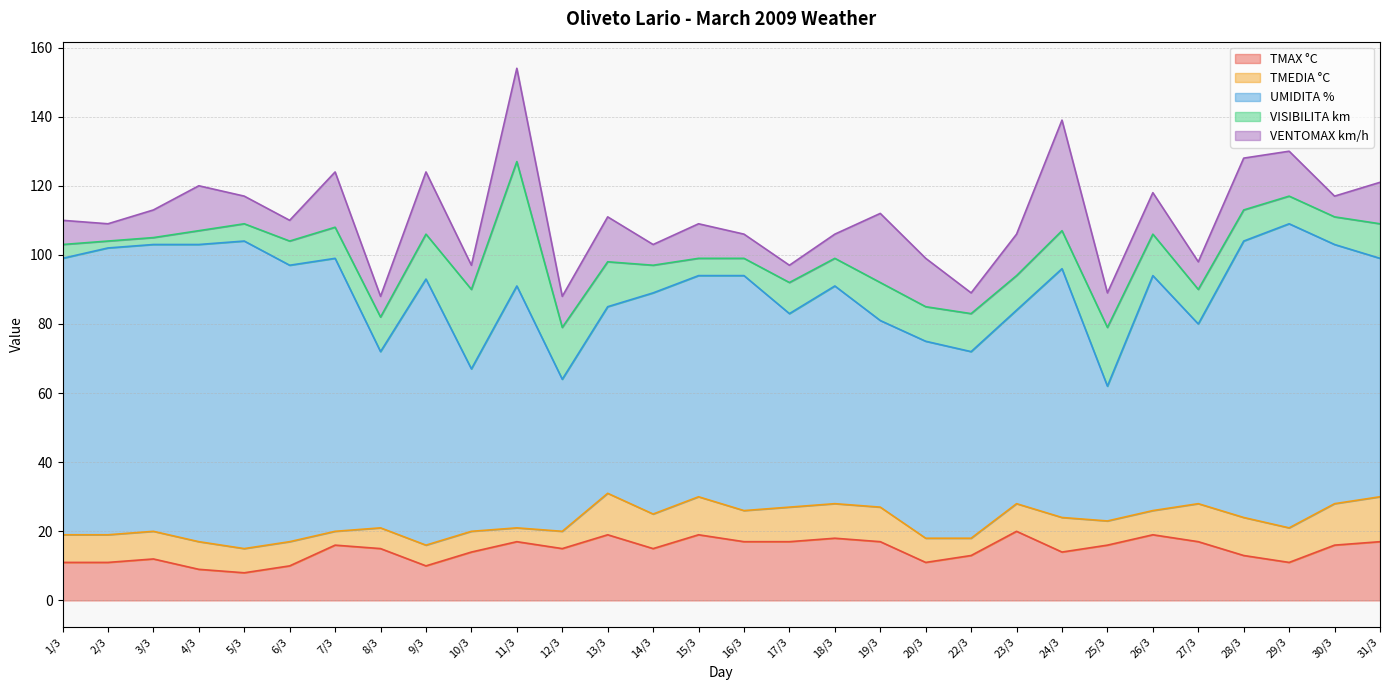

What is the greatest value displayed?

89